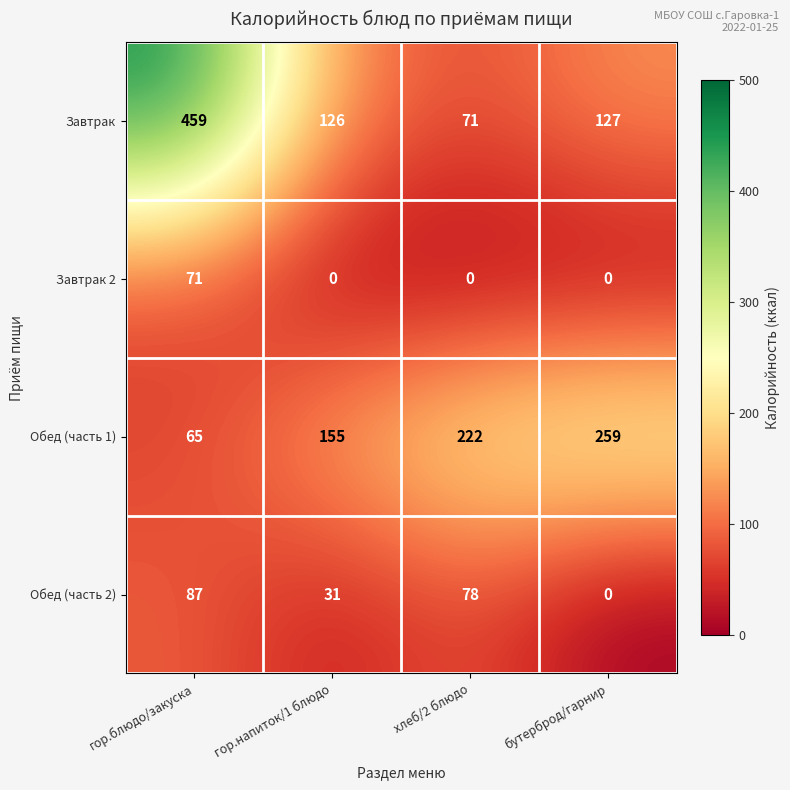

Which label corresponds to the largest value in the chart?

гор.блюдо/закуска